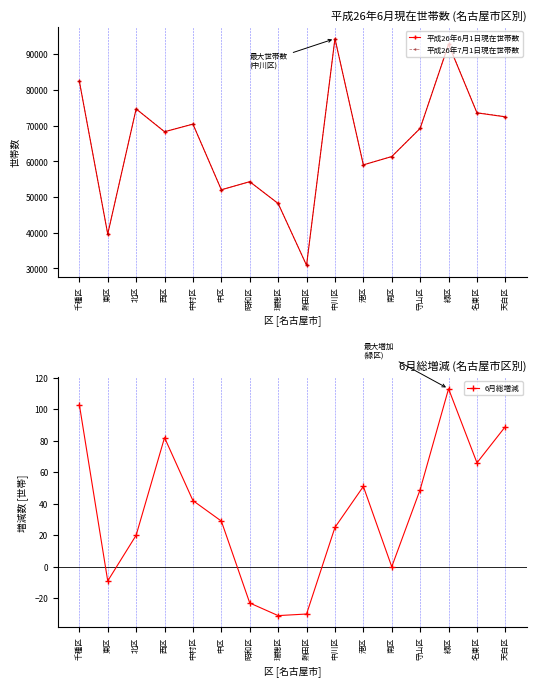

True or false: 平成26年6月1日現在世帯数 and 6月総増減 intersect in this chart.

False